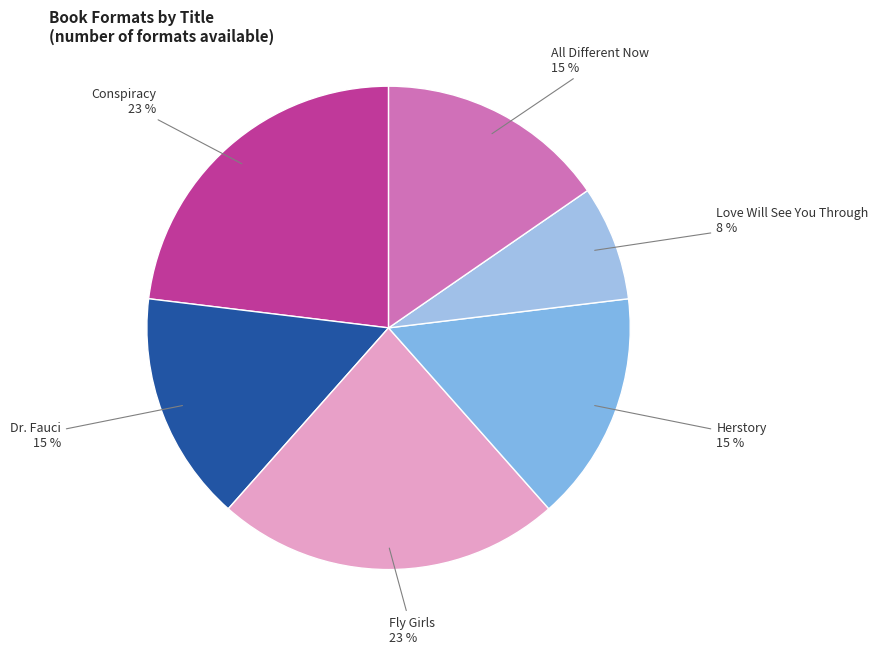

To the nearest percent, what is the difference between the largest and smallest slice percentages?

15%